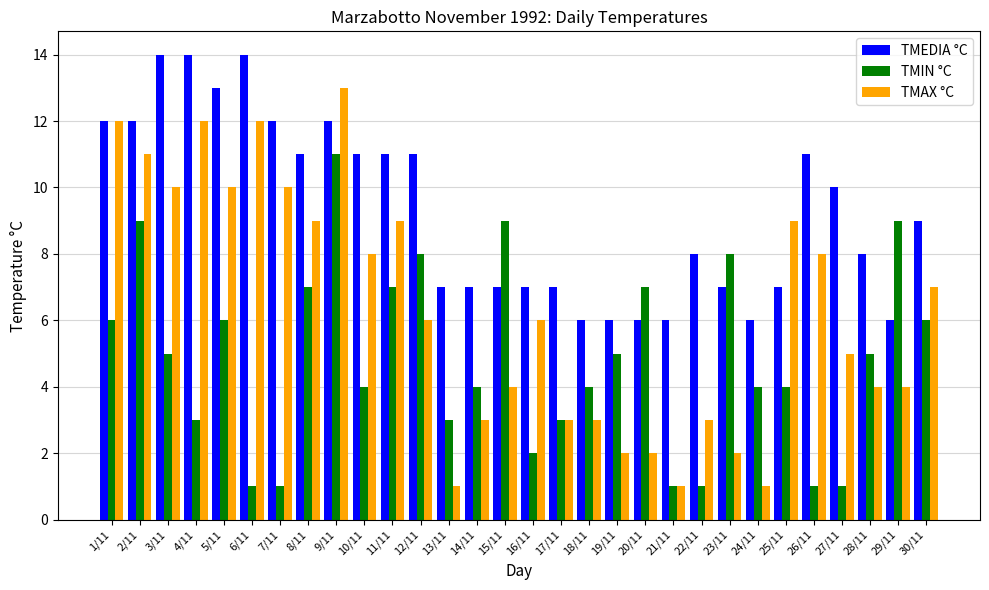

The TMIN °C series shows 3 at 23/11. True or false?

False